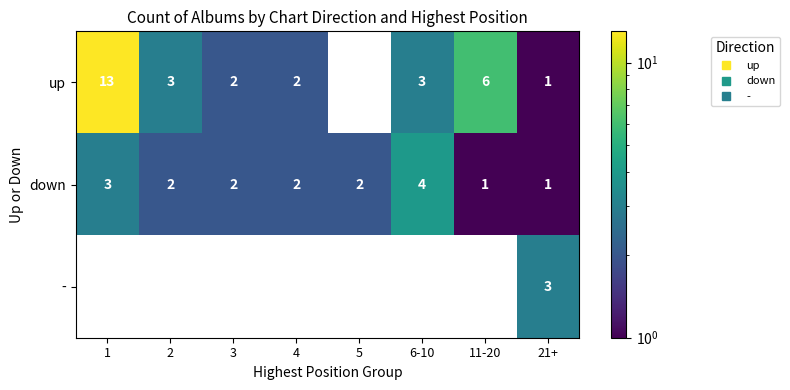

At how many categories does at least one series exceed 9?

1